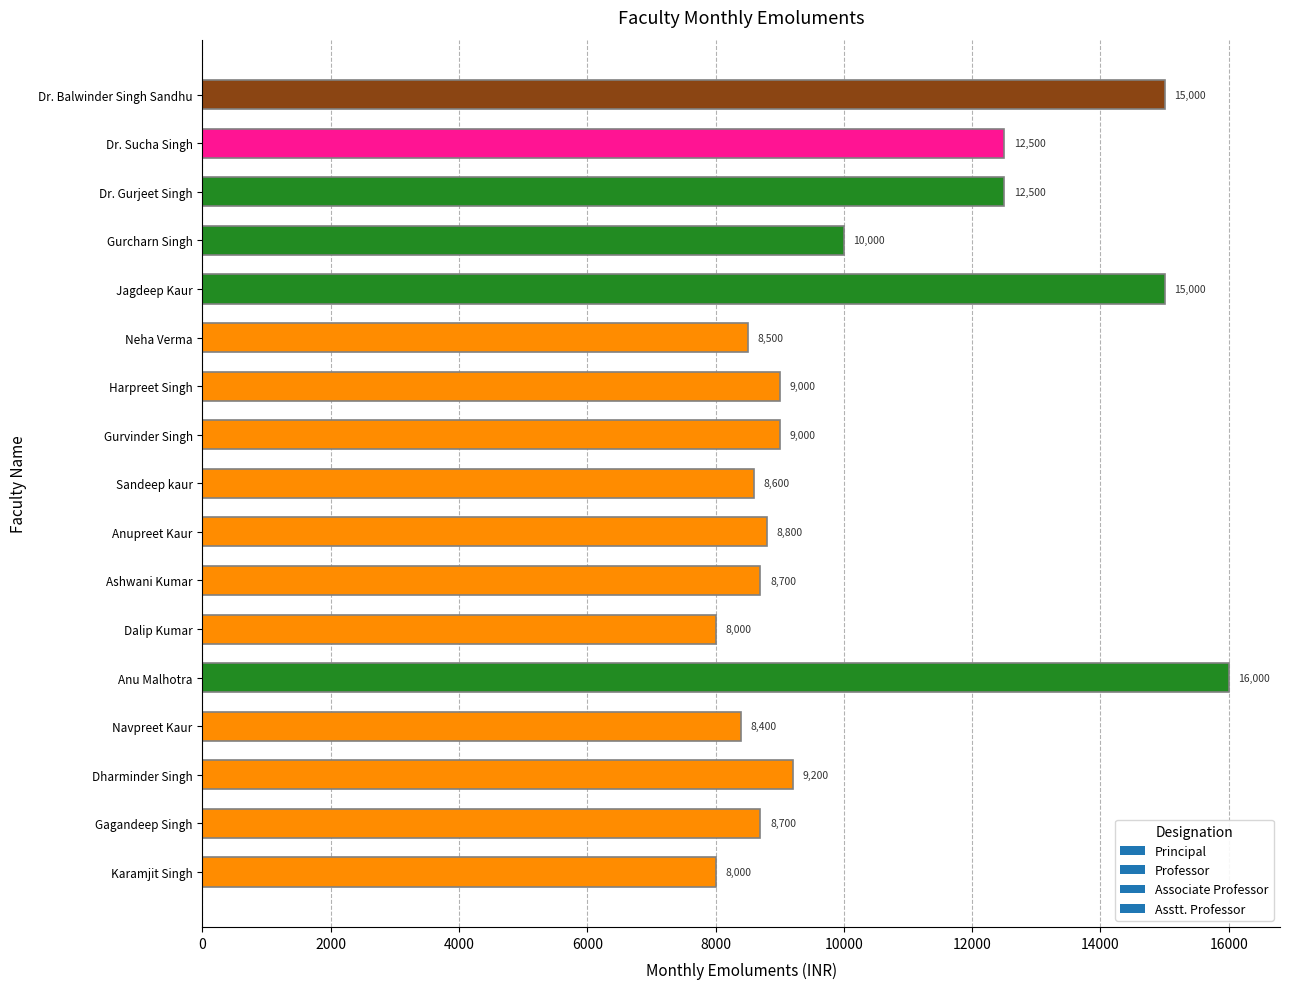

What is the sum of the values at Jagdeep Kaur and Dr. Balwinder Singh Sandhu?

30000